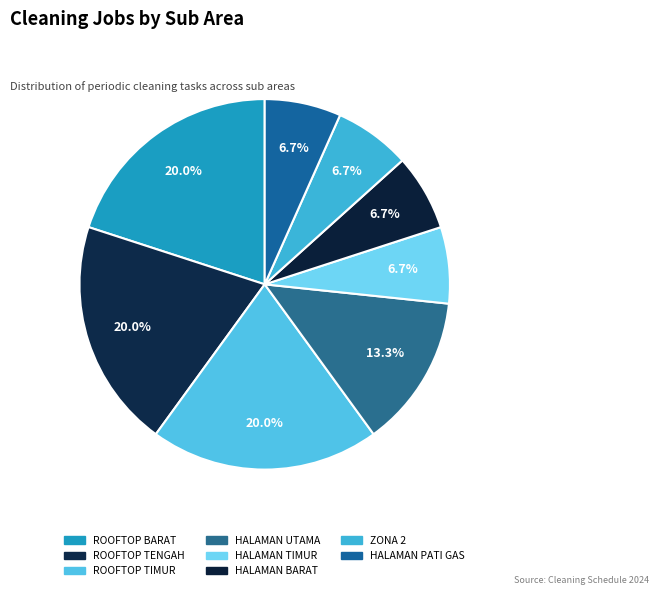

Which category has the biggest portion of the pie?

ROOFTOP BARAT